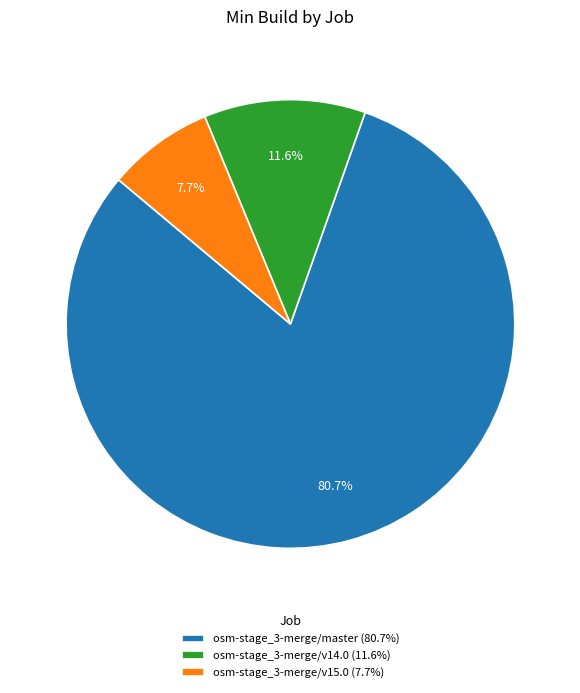

To the nearest percent, what portion does osm-stage_3-merge/v14.0 represent?

12%